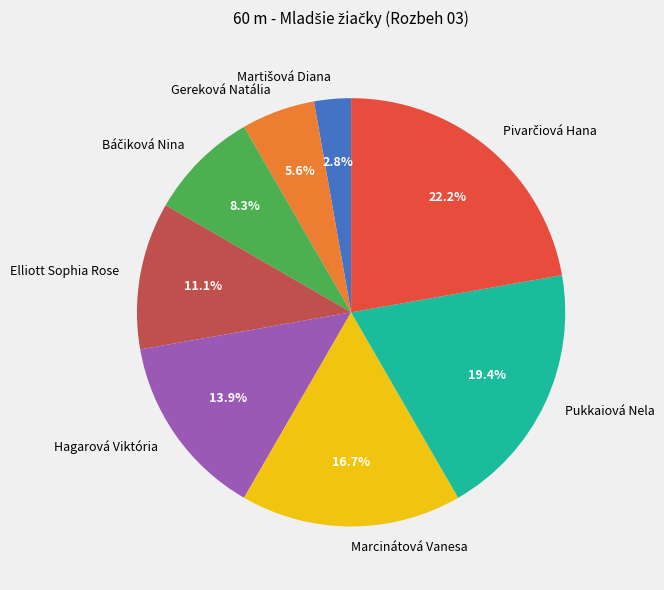

What portion of the pie excludes Pukkaiová Nela?

80.6%